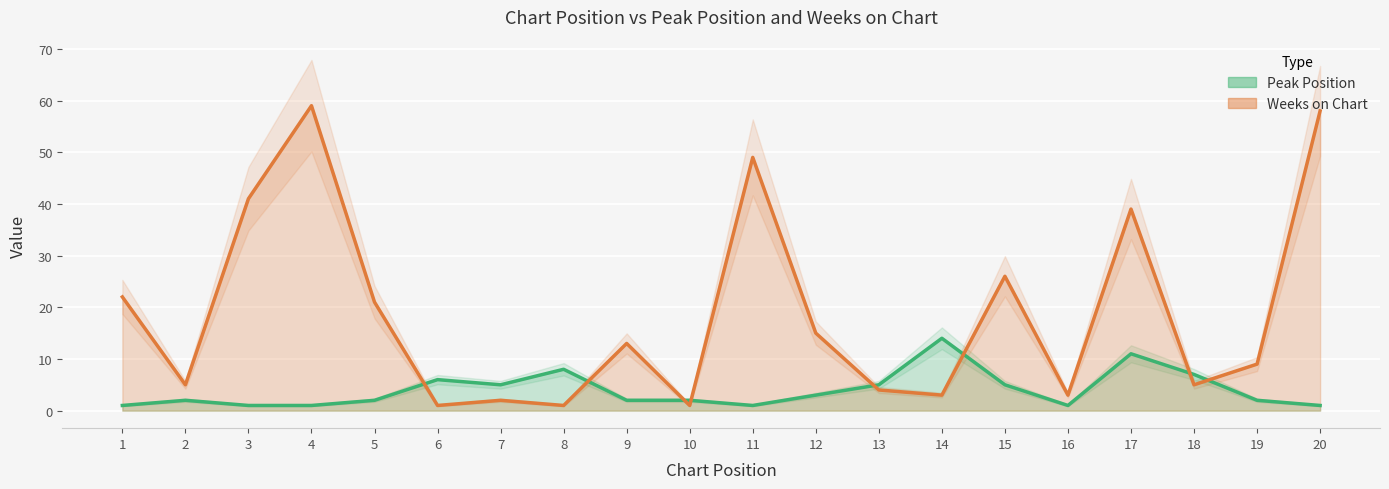

Reading right to left, extract all data points from this chart.

Peak Position: 1	2	7	11	1	5	14	5	3	1	2	2	8	5	6	2	1	1	2	1
Weeks on Chart: 58	9	5	39	3	26	3	4	15	49	1	13	1	2	1	21	59	41	5	22